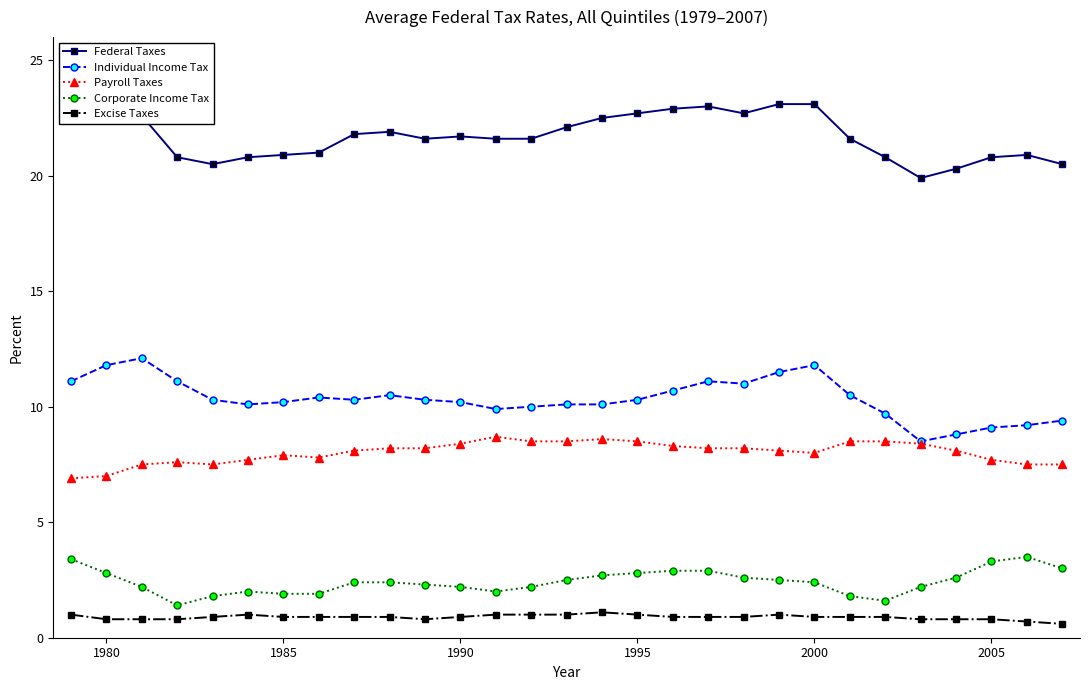

List the series in order of their peak value, lowest first.

Excise Taxes, Corporate Income Tax, Payroll Taxes, Individual Income Tax, Federal Taxes